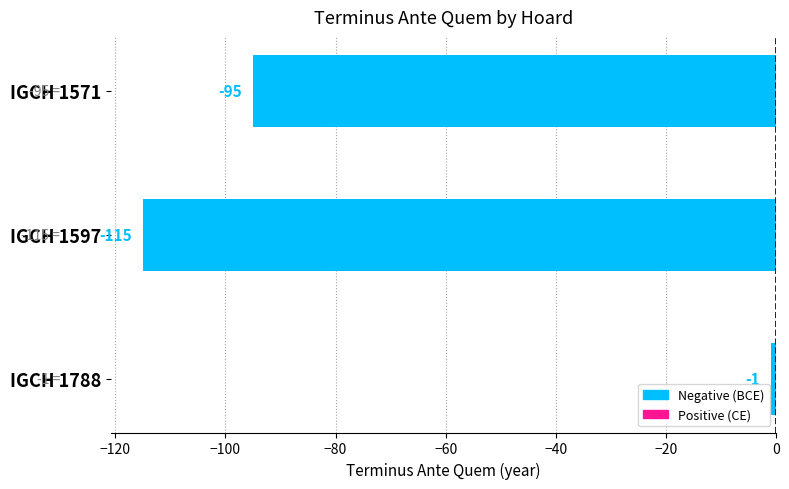

Does the chart contain stacked bars?

No